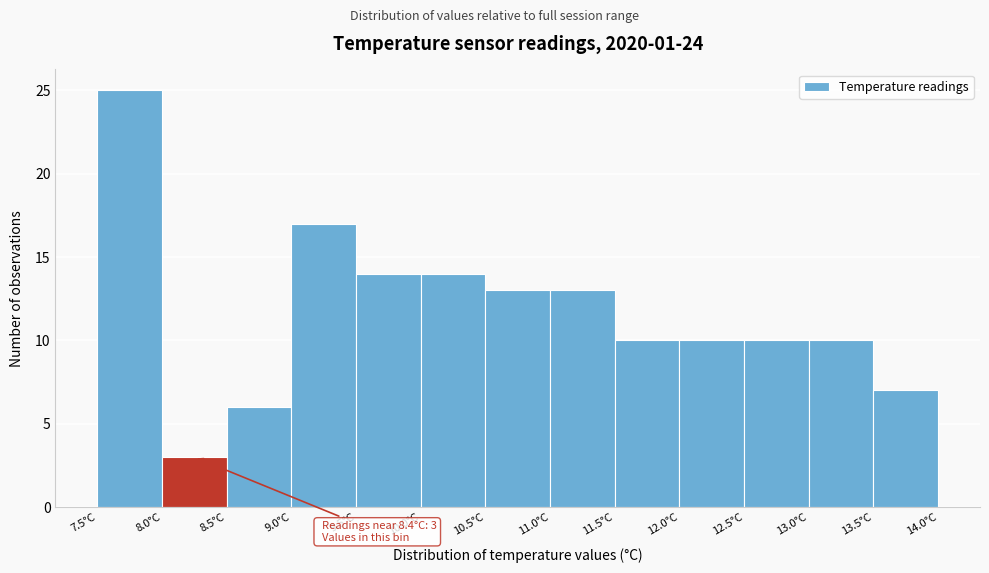

Which range on the x-axis has the tallest bar?

7.5 to 8.0